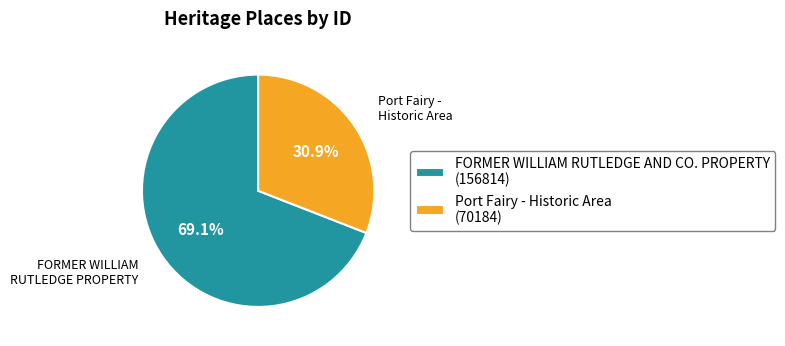

Does Port Fairy - Historic Area account for over 50% of the chart?

No